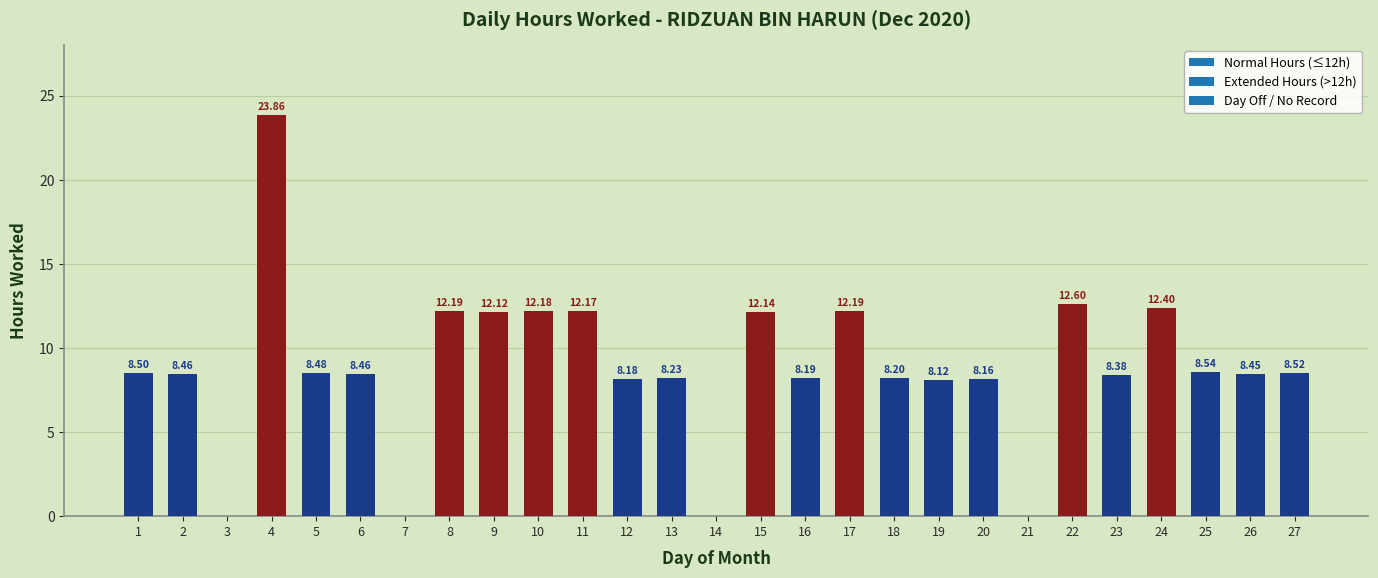

What is the sum of all values?

238.7